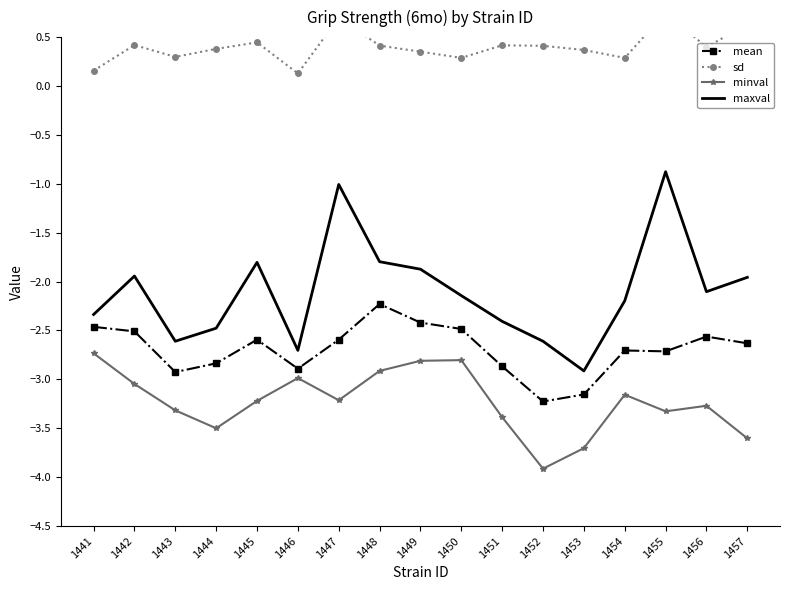

True or false: sd and mean cross at least once.

False